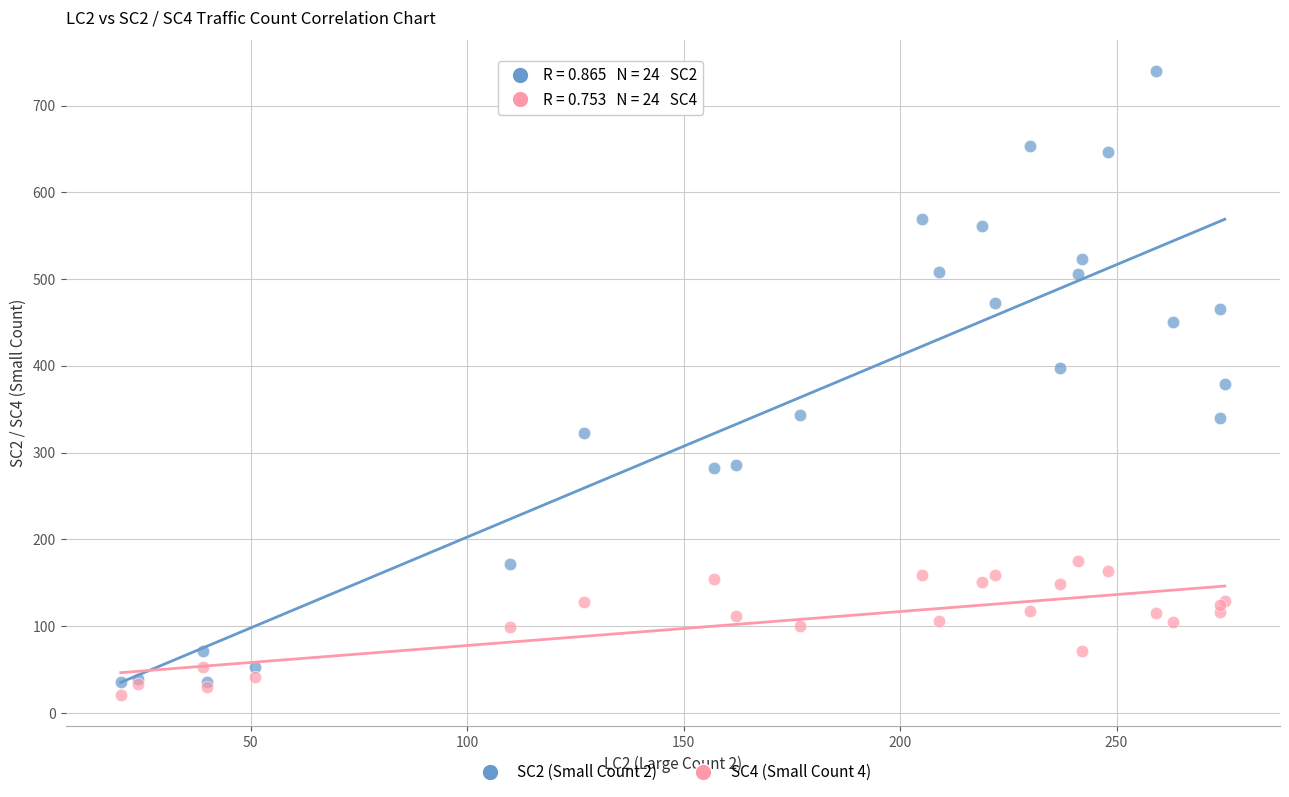

Which series reaches the minimum Y coordinate?

SC4 (Small Count 4)